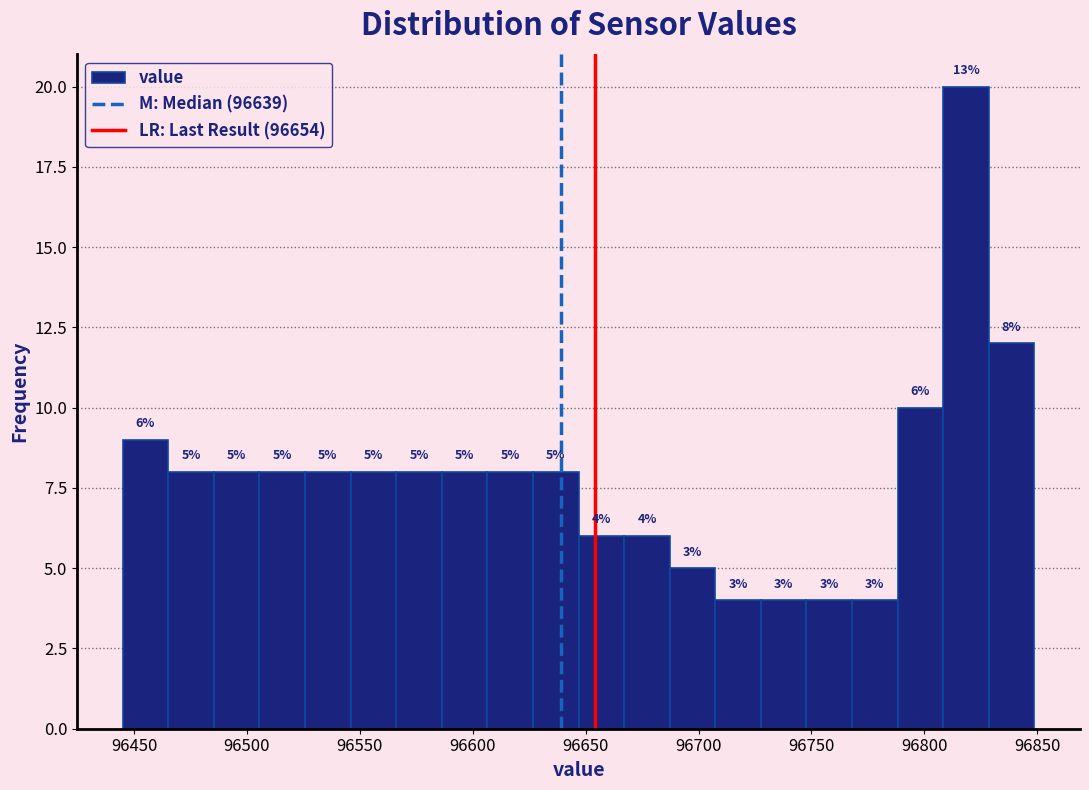

Over which range of the x-axis is the bar tallest?

96810 to 96830